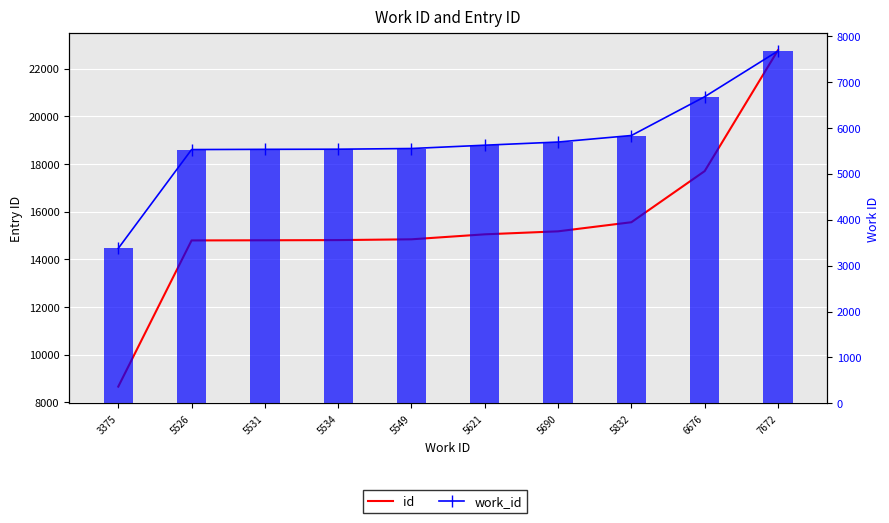

How many groups of bars are there?

10